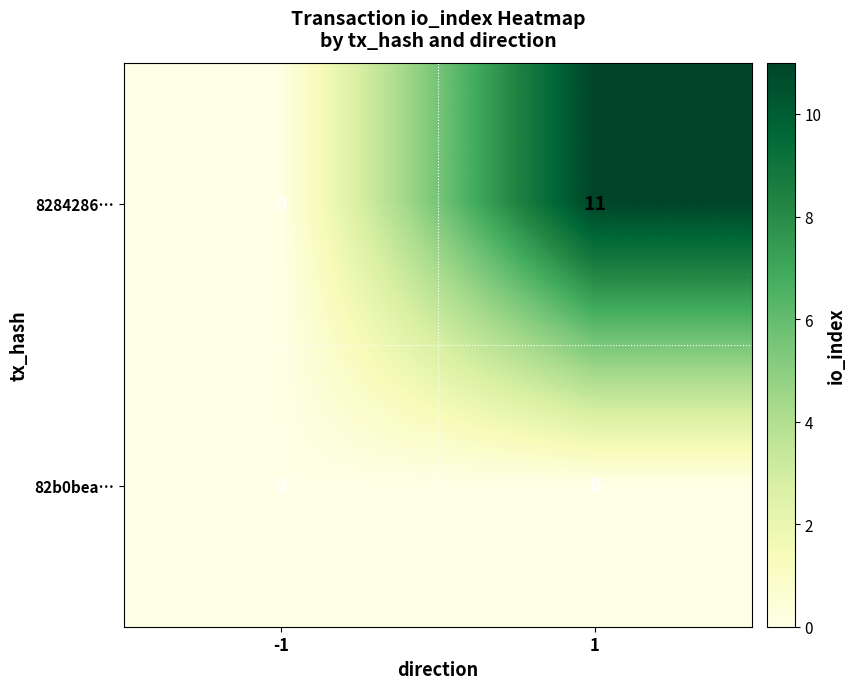

True or false: 8284286… has a value of 0 at -1.

True